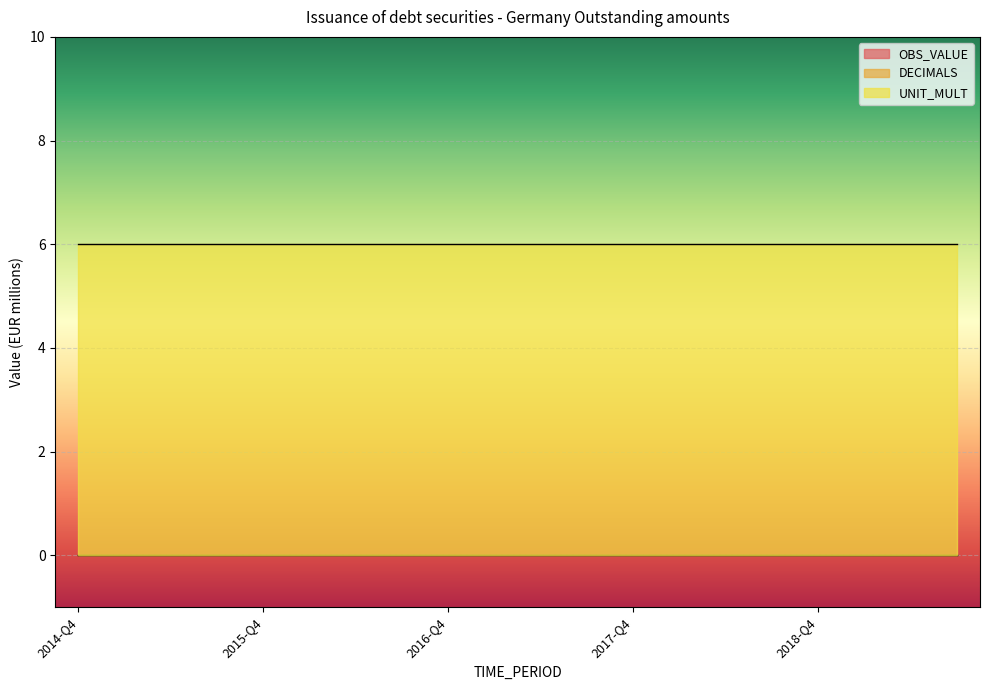

Which series has the largest total across all categories?

UNIT_MULT